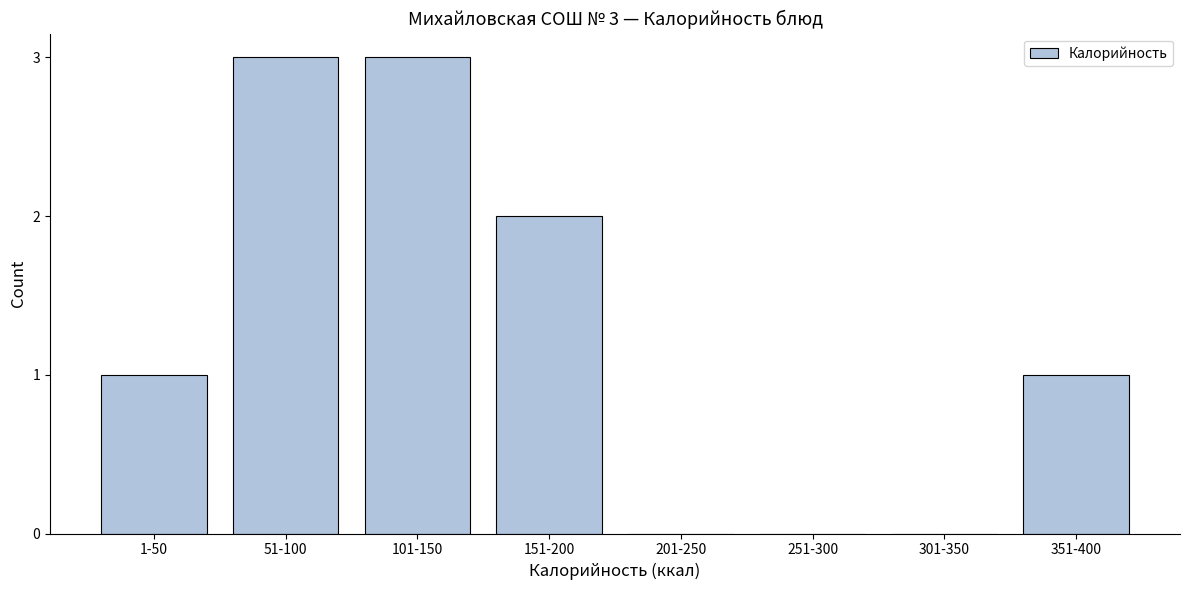

Reading left to right, list all the values displayed in this chart.

1-50=1	51-100=3	101-150=3	151-200=2	201-250=0	251-300=0	301-350=0	351-400=1